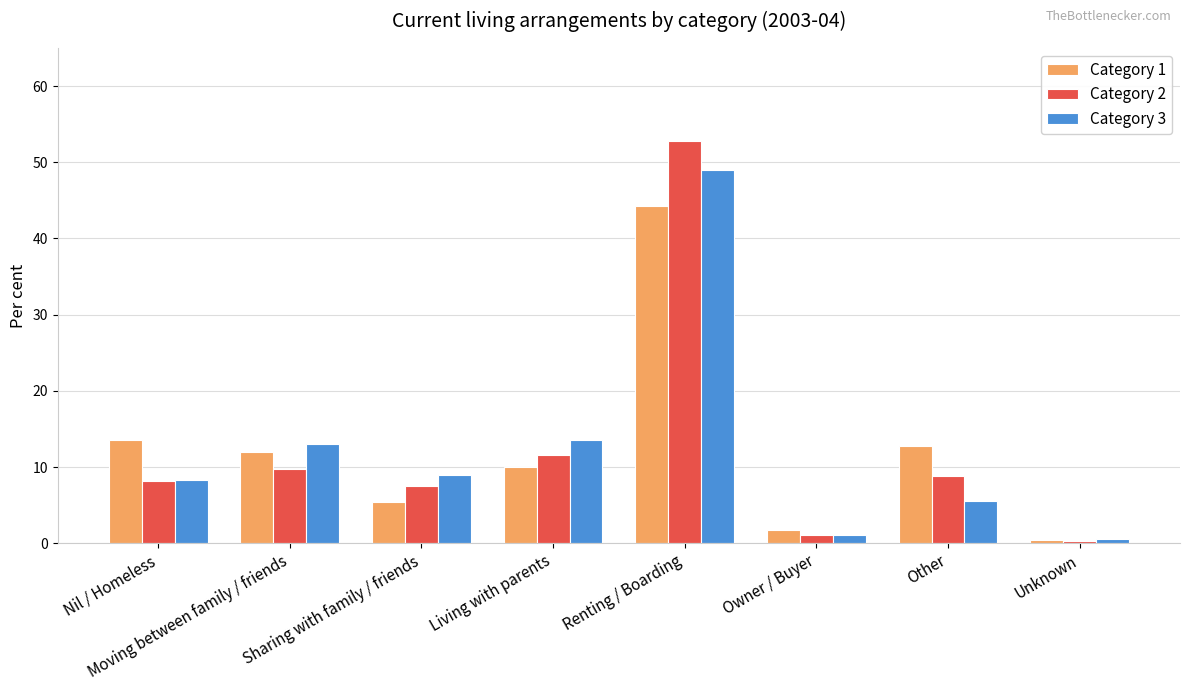

Which series has the widest spread of values?

Category 2